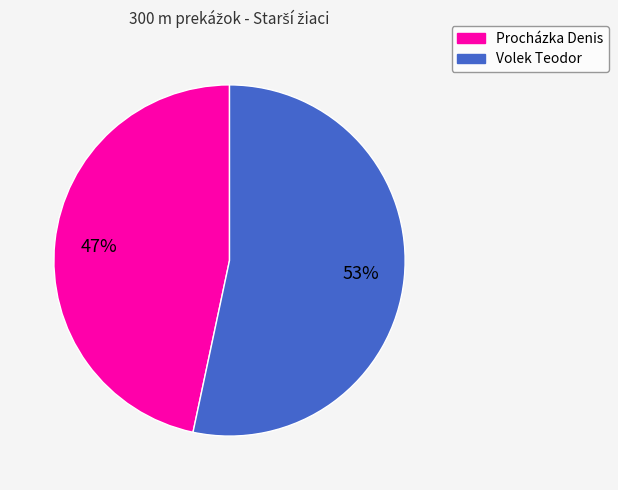

To the nearest percent, what is the combined percentage of Volek Teodor and Procházka Denis?

100%